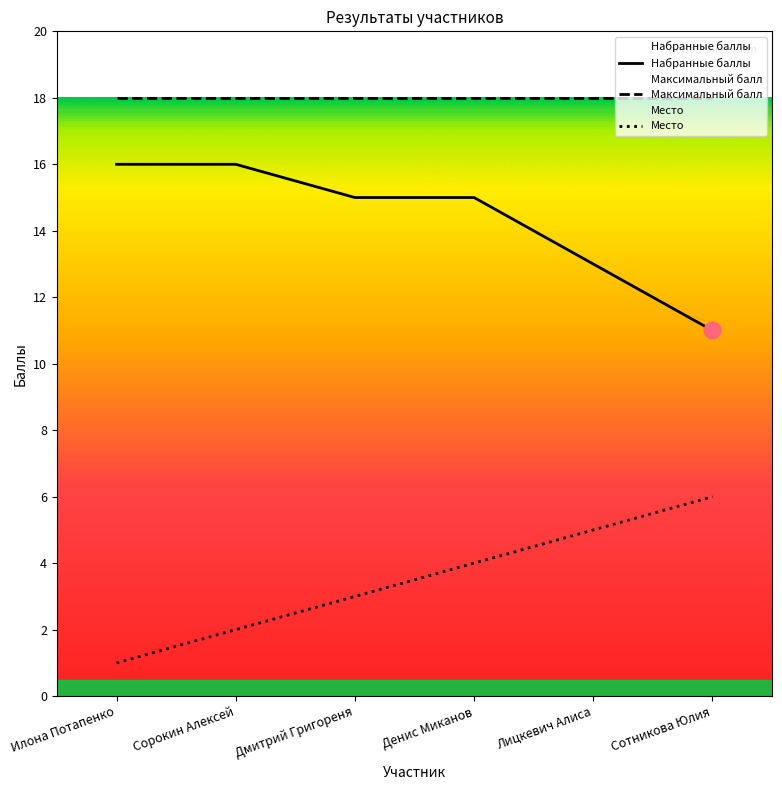

Reading left to right, transcribe all the data shown in this chart.

Набранные баллы: 16	16	15	15	13	11
Максимальный балл: 18	18	18	18	18	18
Место: 1	2	3	4	5	6